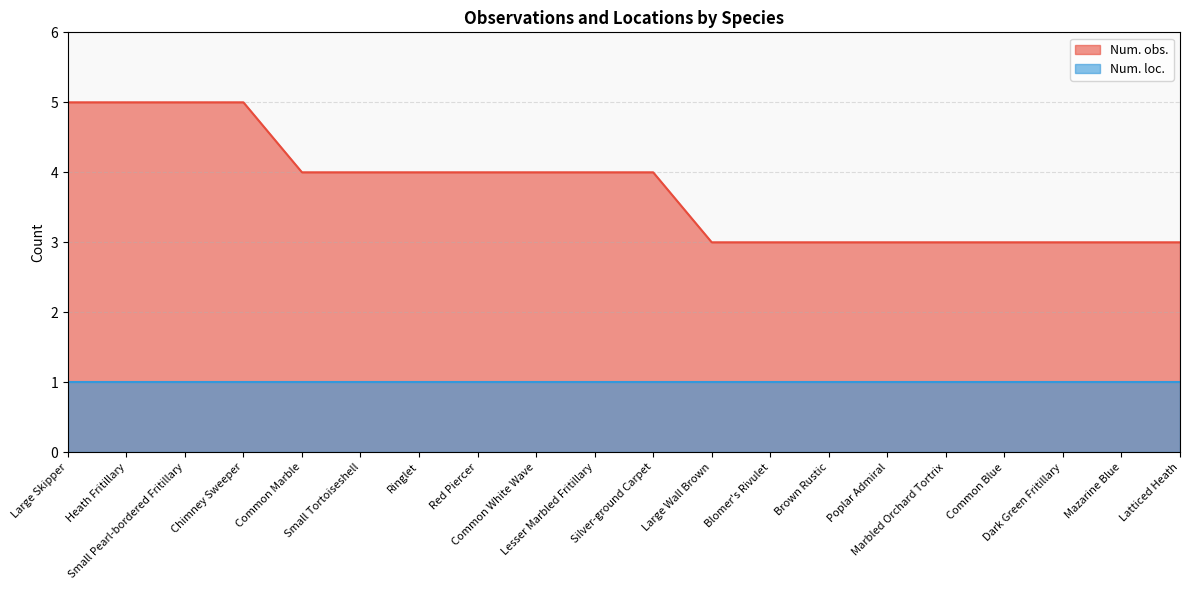

Does the chart have visible grid lines?

Yes